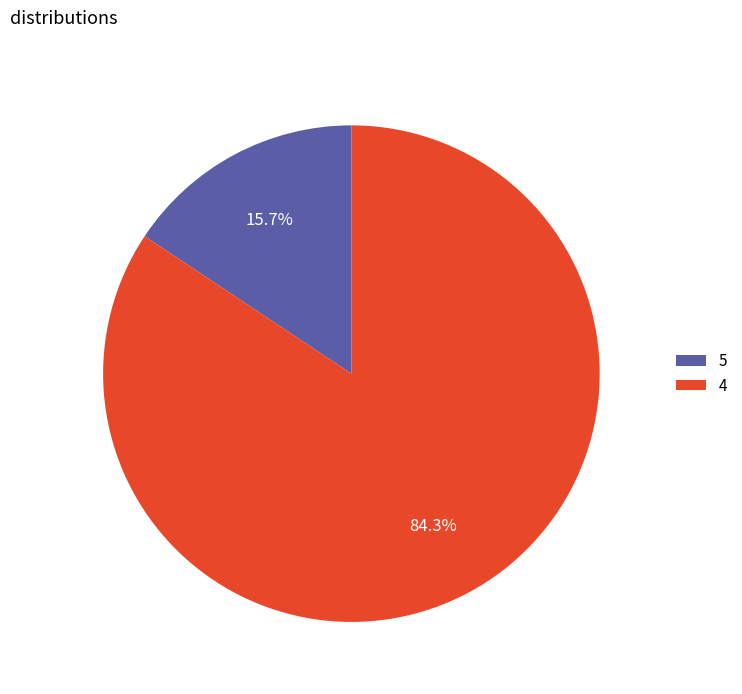

What is the largest slice in the pie chart?

4